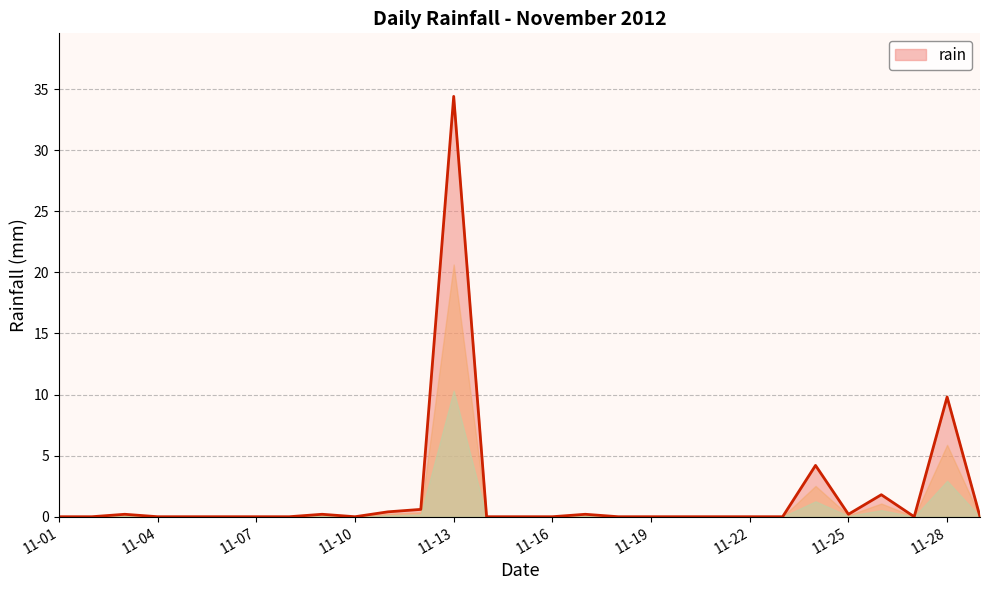

What is the difference between the maximum and minimum values?

34.4